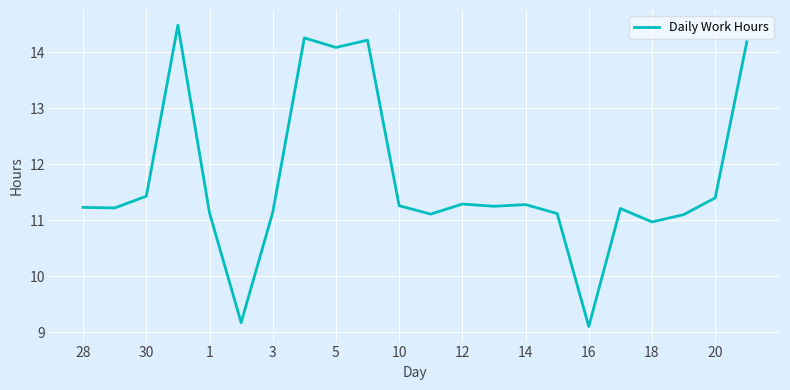

What is the greatest value displayed?

14.5